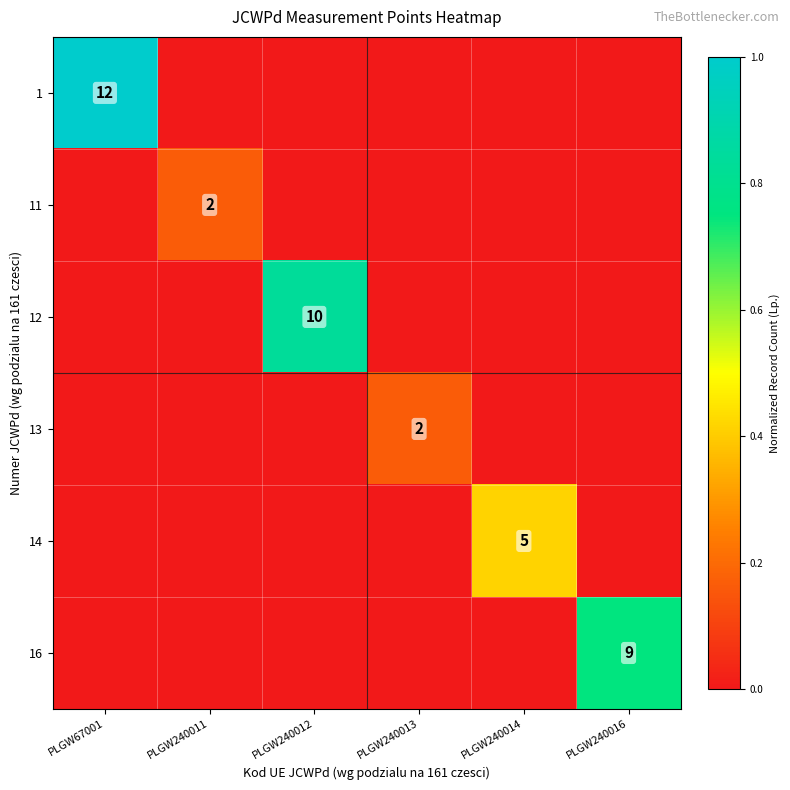

The value of 11 at PLGW240011 is 2. True or false?

True